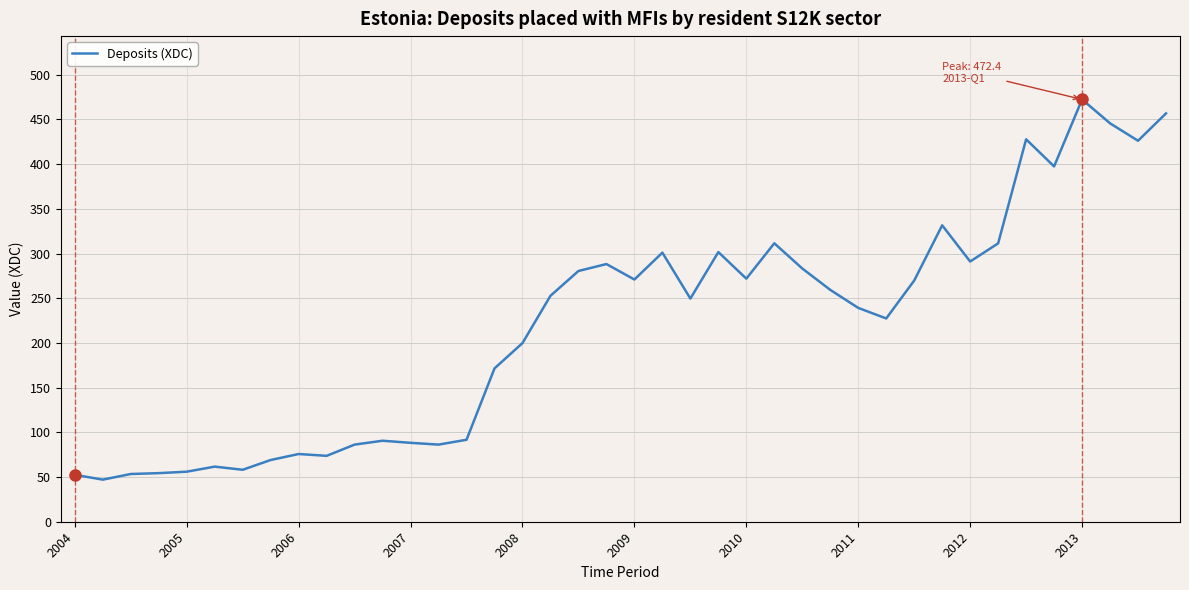

What is the difference between the maximum and minimum values?

425.3